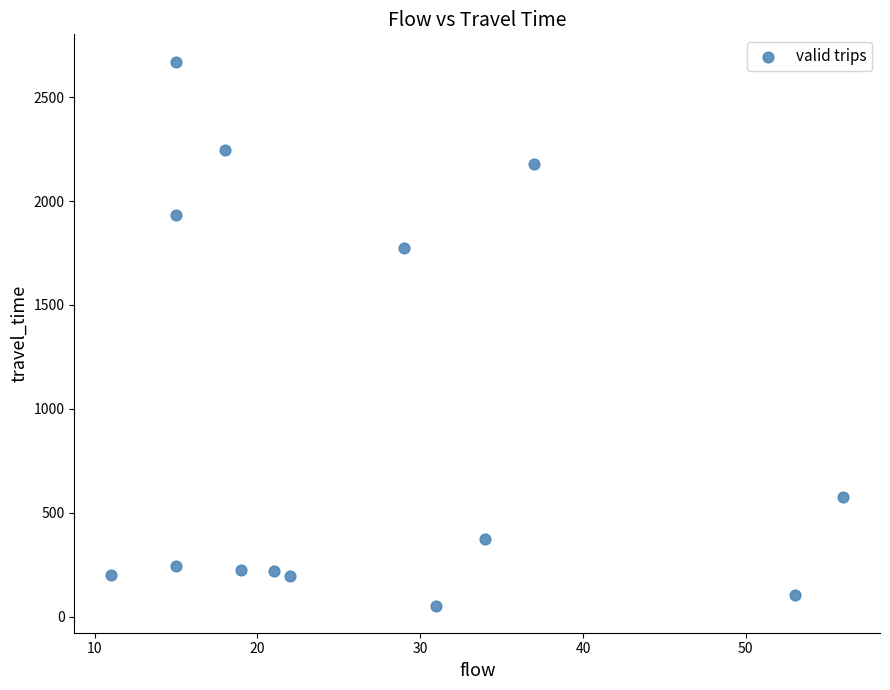

What Y value in the scatter plot is closest to 1362?

1774